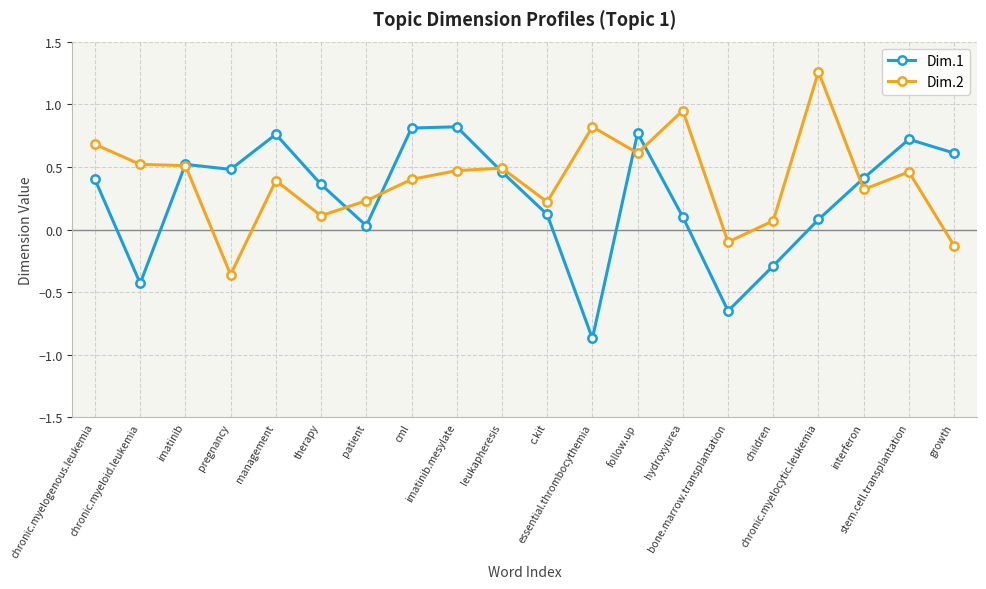

What is the sum of all Dim.1 values?

5.2